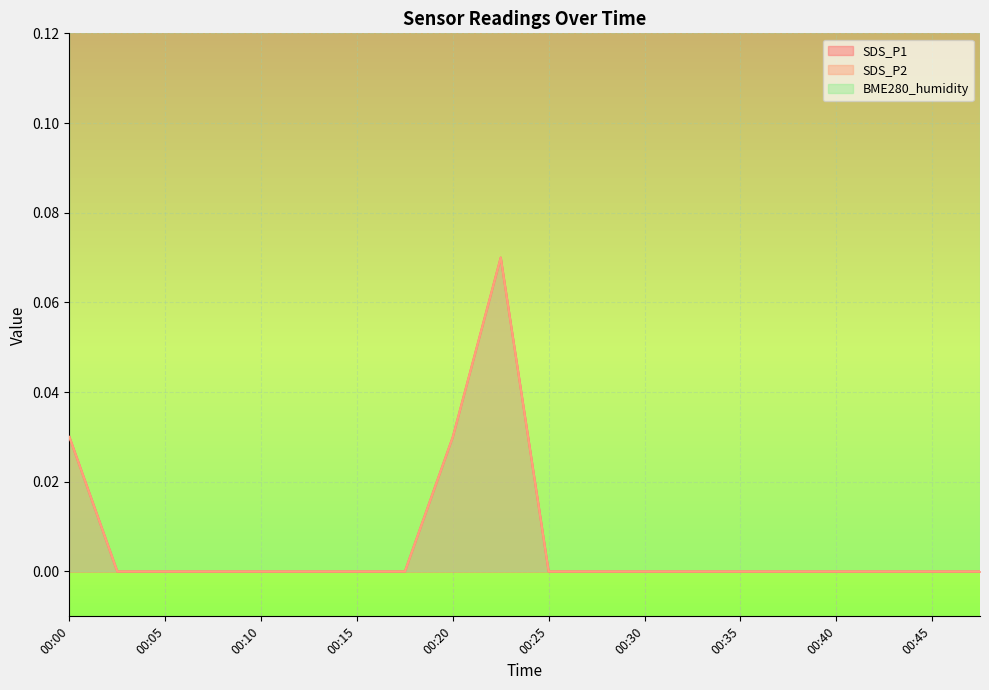

Which series has the largest range (max minus min)?

SDS_P1